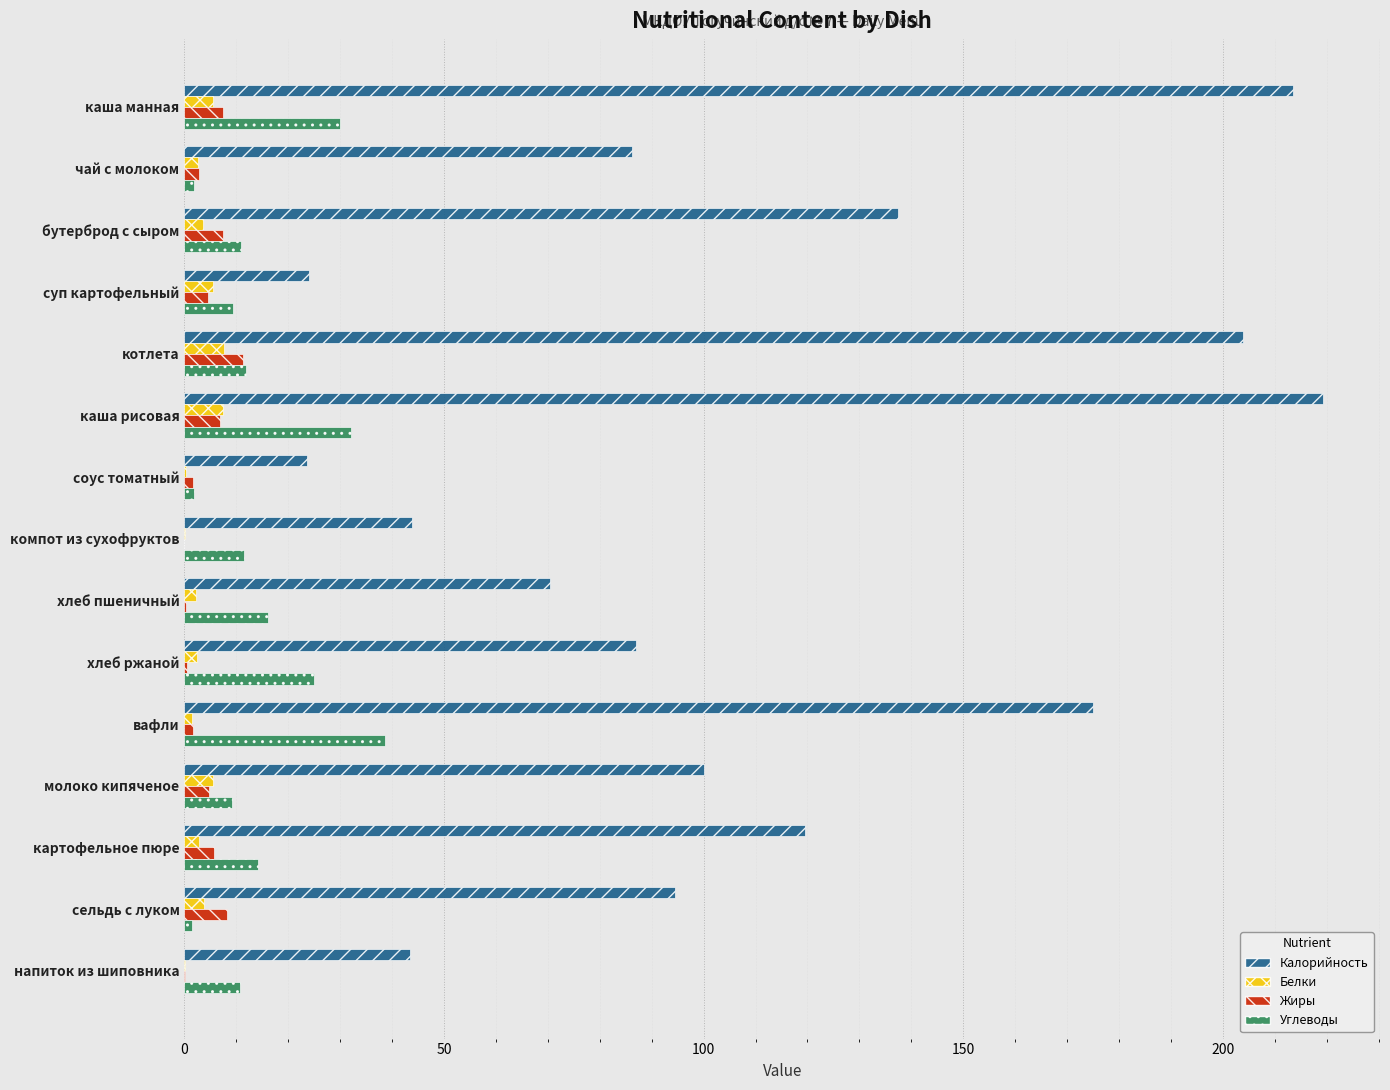

The Калорийность series shows 87.0 at хлеб ржаной. True or false?

True